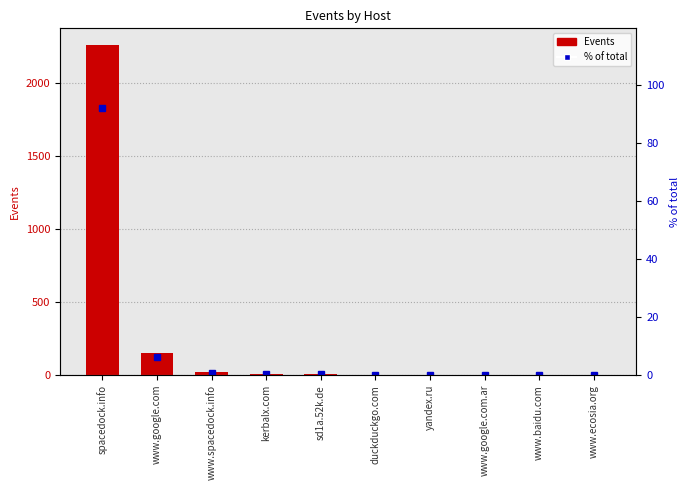

What is the value of the % of total bar at the 6th from the left?

0.2